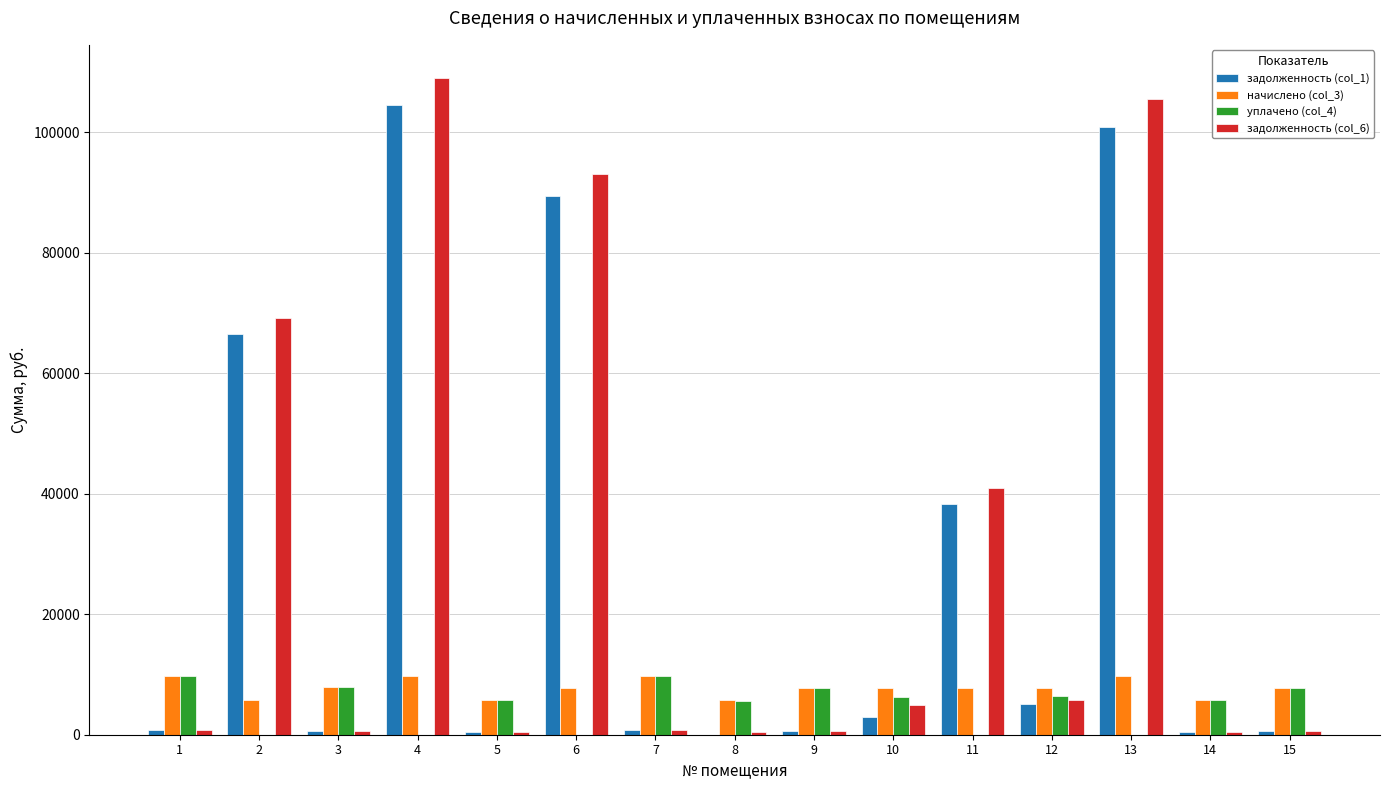

Are the bars grouped side by side (vs. stacked)?

Yes